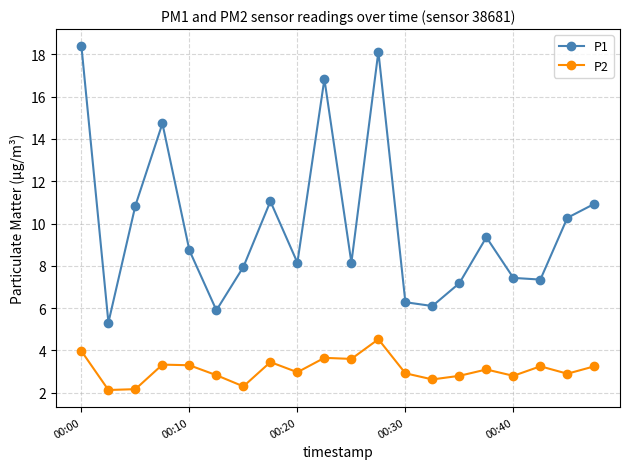

True or false: P2 and P1 intersect in this chart.

False